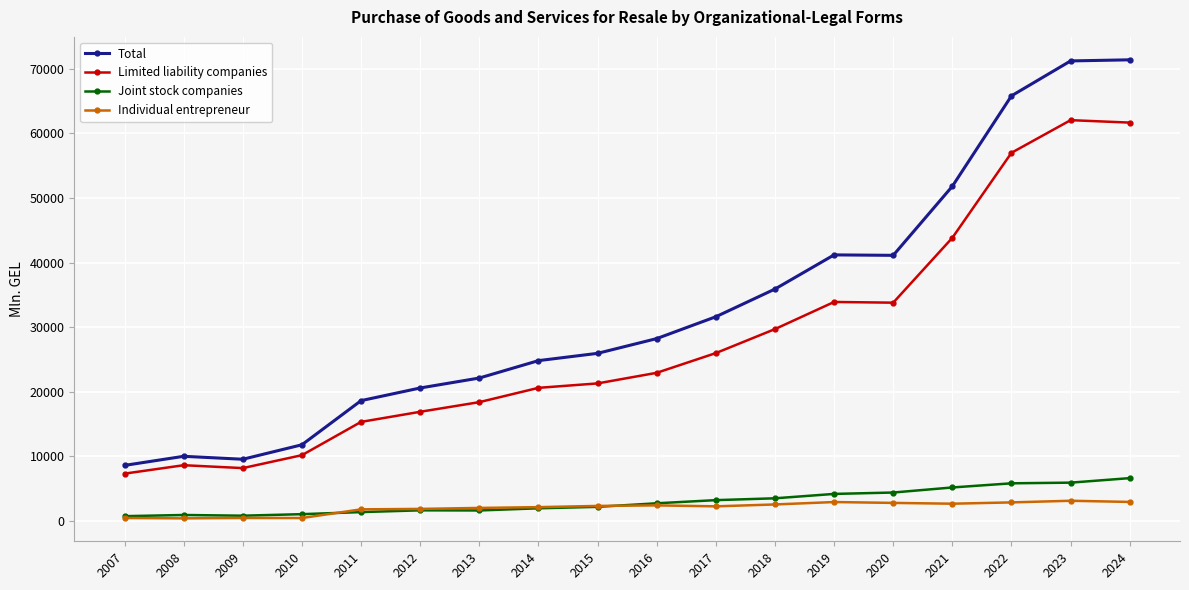

What are all the series names shown in the legend?

Total, Limited liability companies, Joint stock companies, Individual entrepreneur